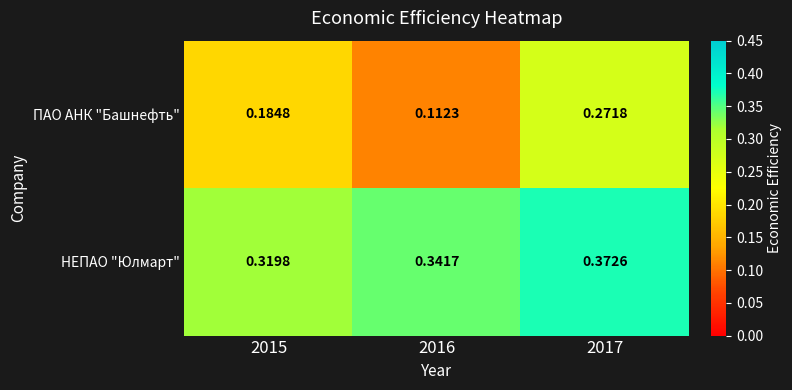

Between 2016 and 2017, which series saw the biggest shift?

ПАО АНК "Башнефть"